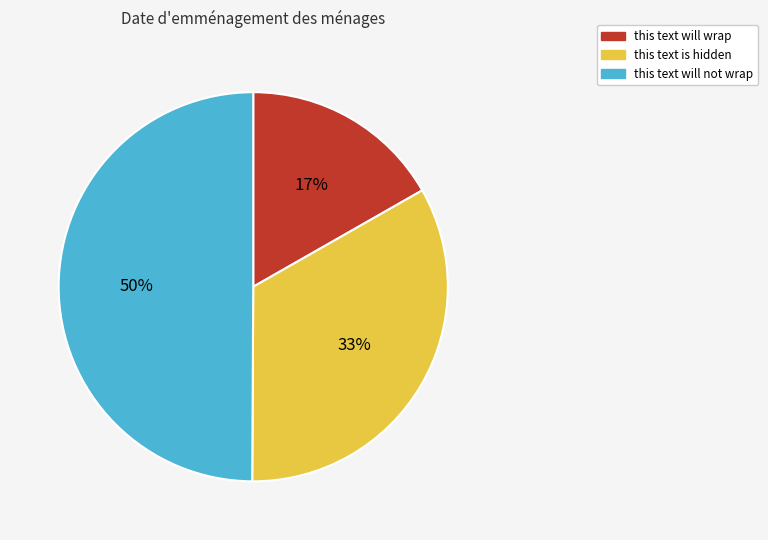

To the nearest percent, what portion does this text will not wrap represent?

50%